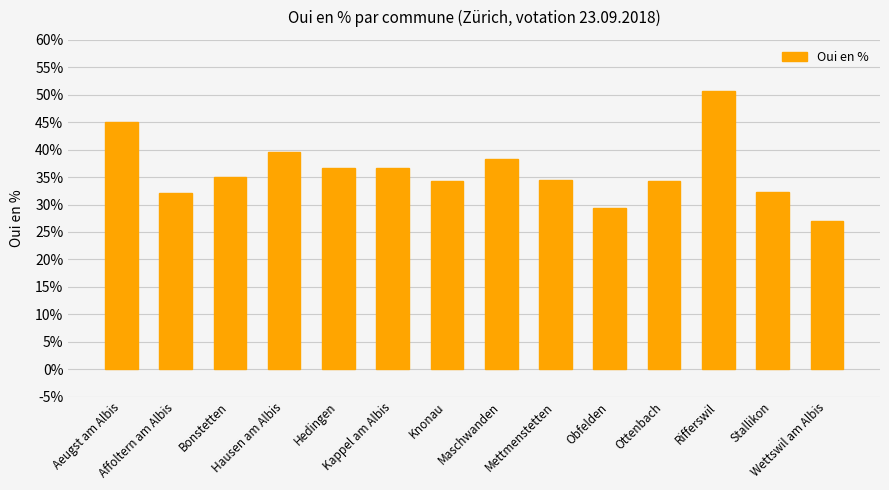

What is the value of the 3rd bar from the left?

35.0